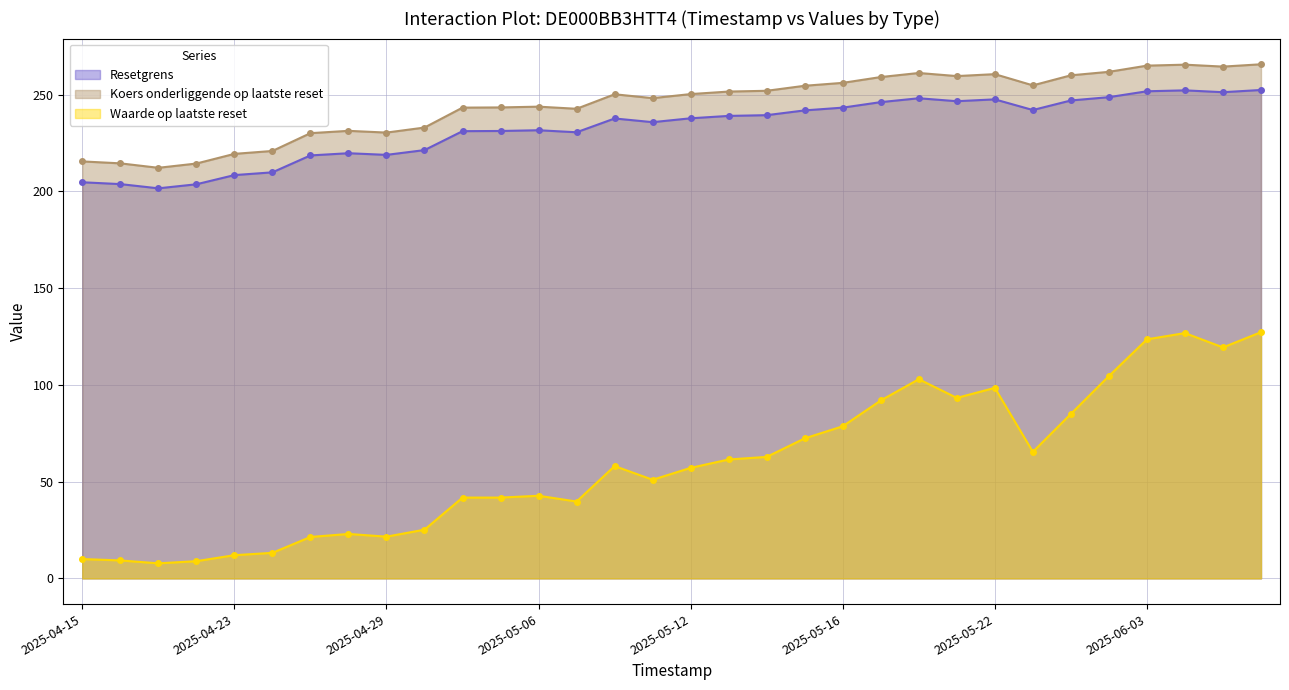

At which category does the chart reach its minimum across all series?

2025-04-17